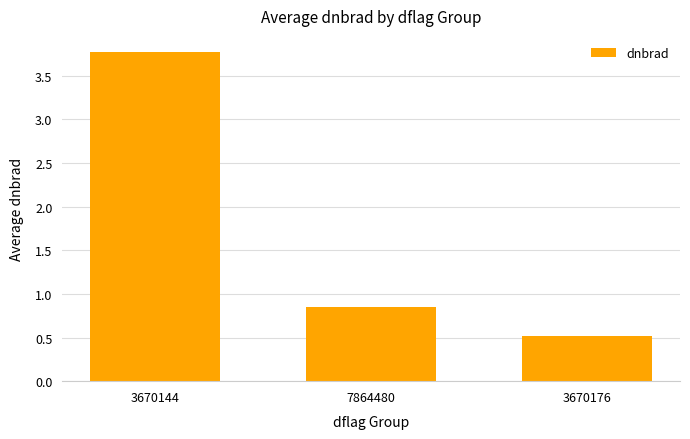

What is the value of the 3rd bar from the left?

0.5